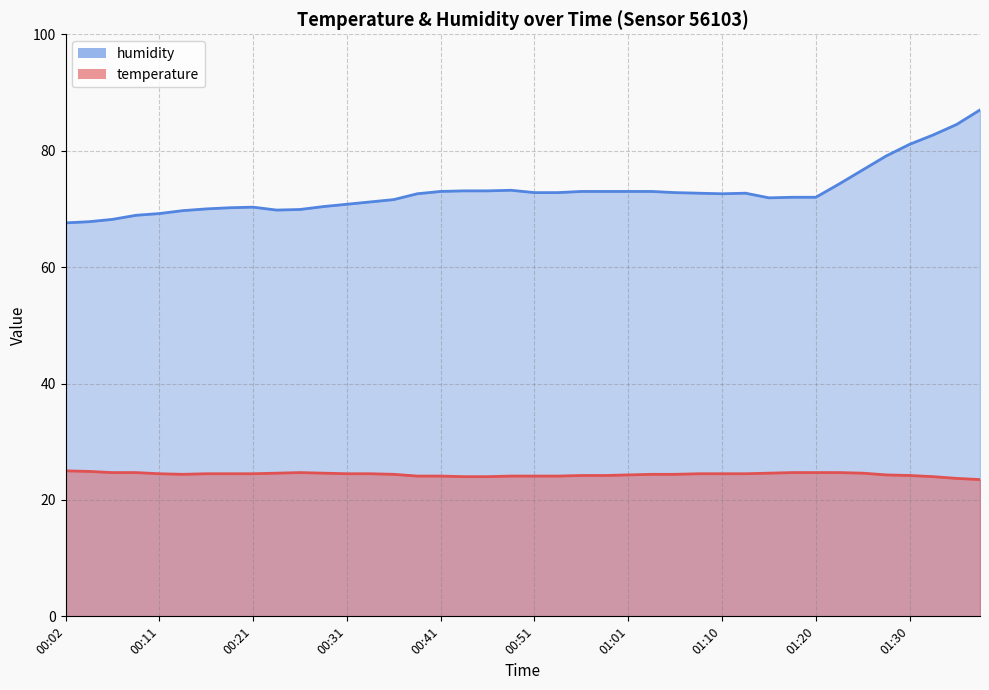

Count the number of categories in the chart.

40